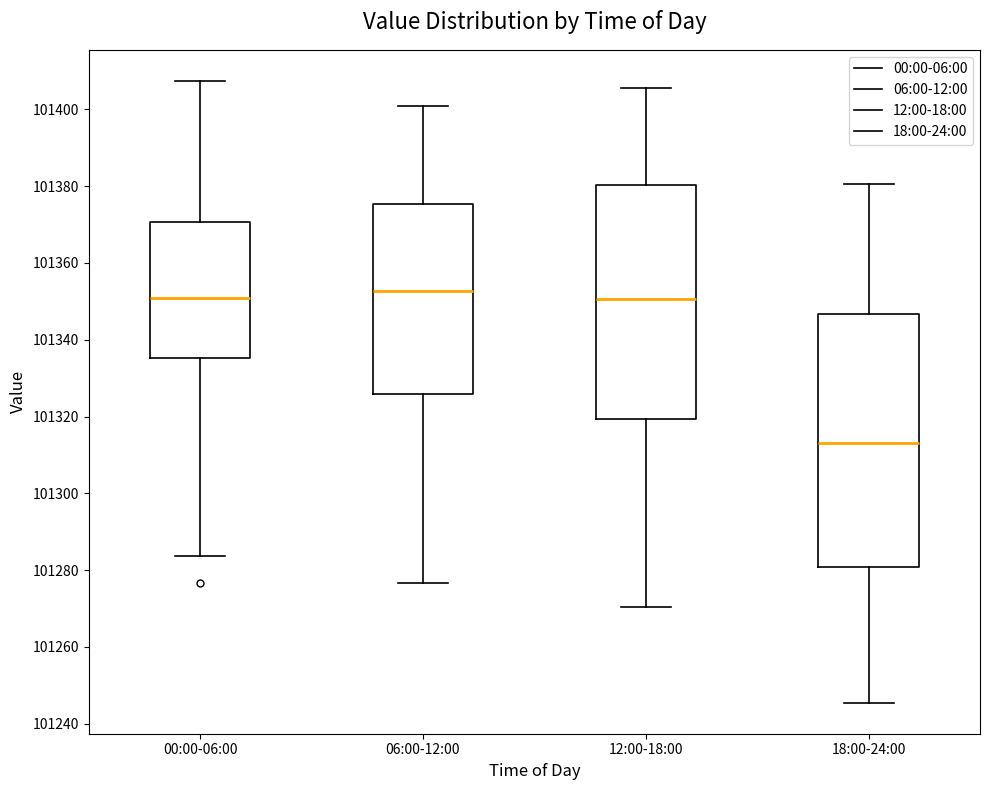

Reading left to right, transcribe this box plot: for each box, give where its median line is, the range the box spans, and where its two whiskers end, as read against the y-axis. The values are not printed on the chart, so give them approximately, as read against the axis.

00:00-06:00: median 101350, box 101336 to 101370, whiskers 101284 to 101408
06:00-12:00: median 101352, box 101326 to 101376, whiskers 101276 to 101400
12:00-18:00: median 101350, box 101320 to 101380, whiskers 101270 to 101406
18:00-24:00: median 101314, box 101280 to 101346, whiskers 101246 to 101380